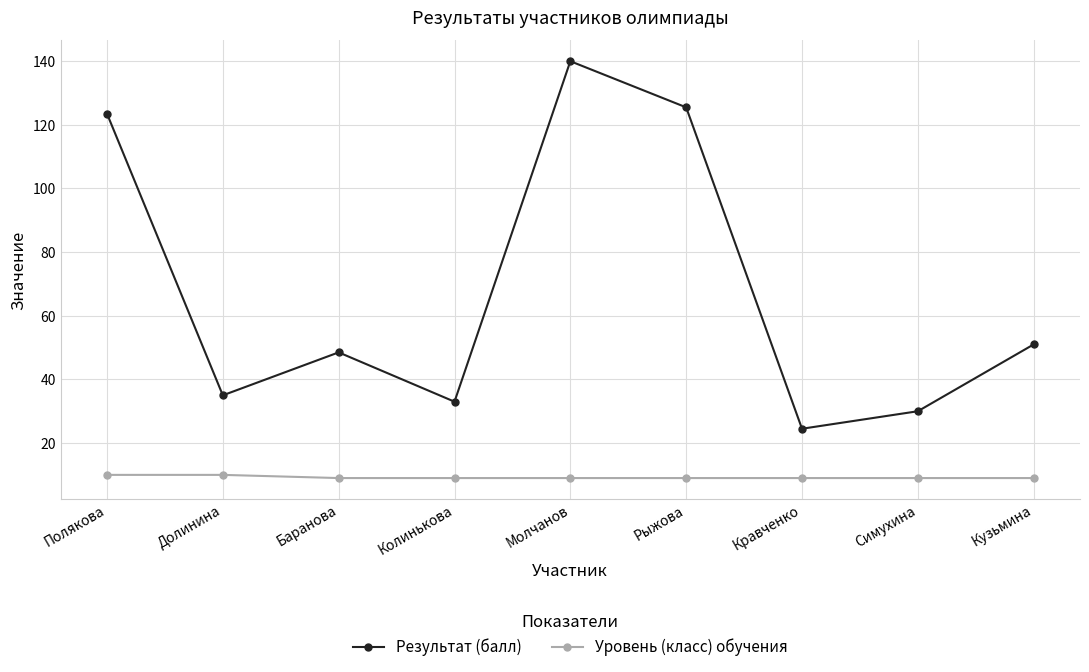

Rank the series at Рыжова from lowest to highest value.

Уровень (класс) обучения, Результат (балл)